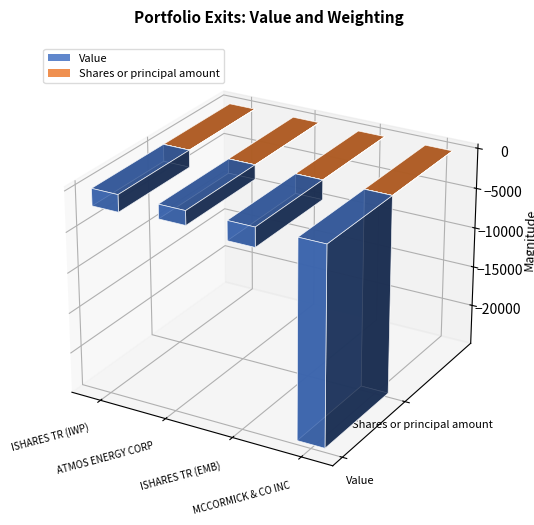

Rank the series by their maximum value, from lowest to highest.

Value, Shares or principal amount